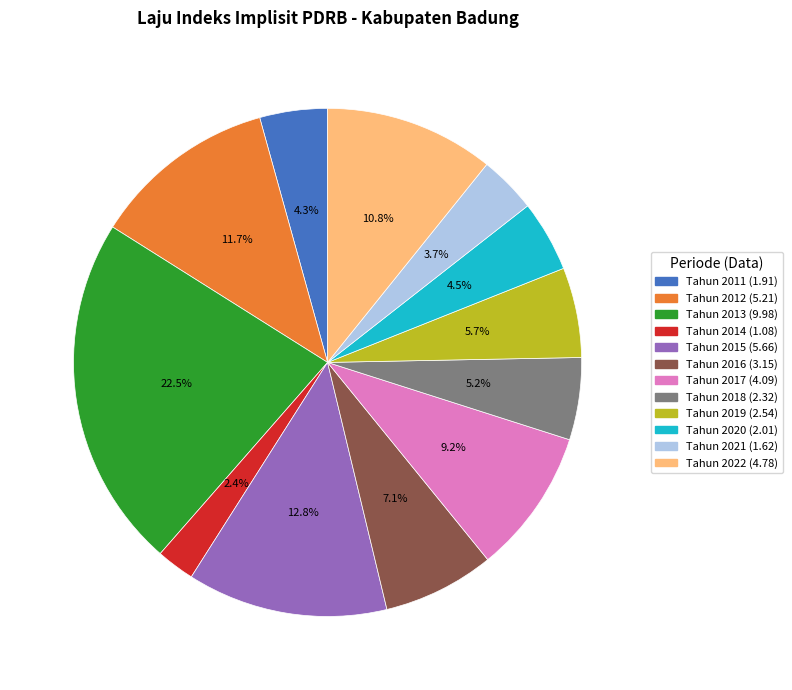

Does Tahun 2012 represent more than half of the total?

No